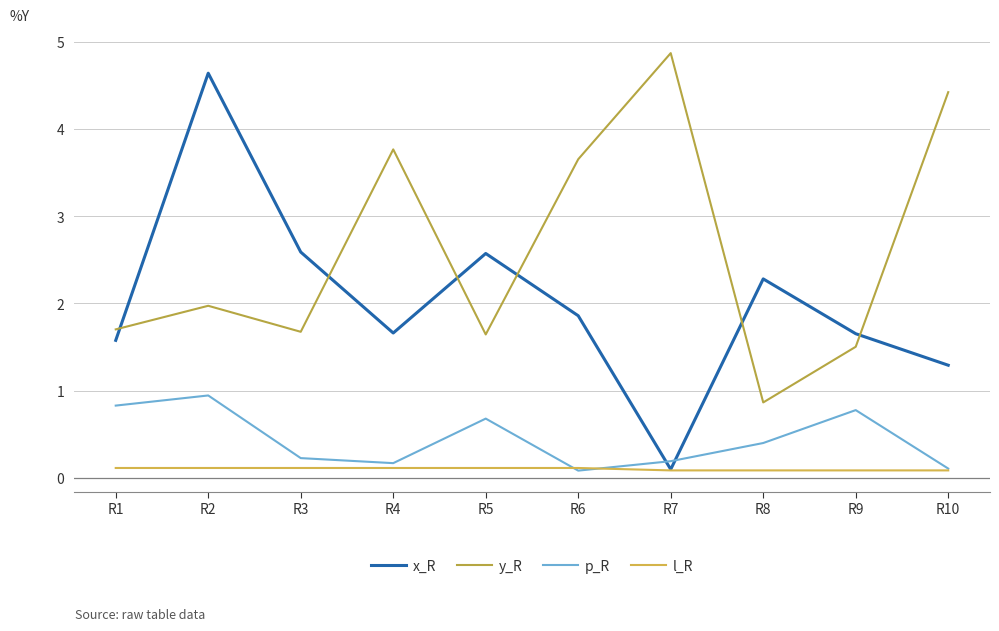

What is the lowest value of the p_R series?

0.1